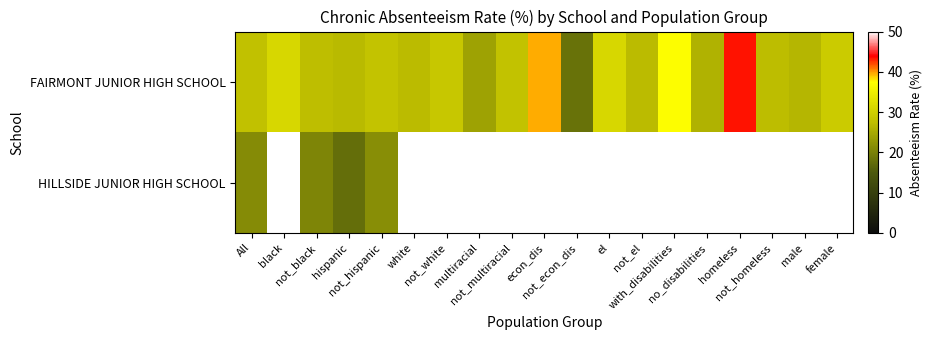

What is the sum of the FAIRMONT JUNIOR HIGH SCHOOL values at not_el and multiracial?

51.0